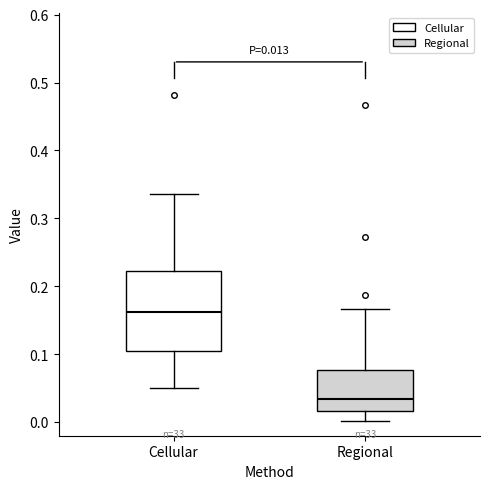

Which box's median line is the lowest?

Regional